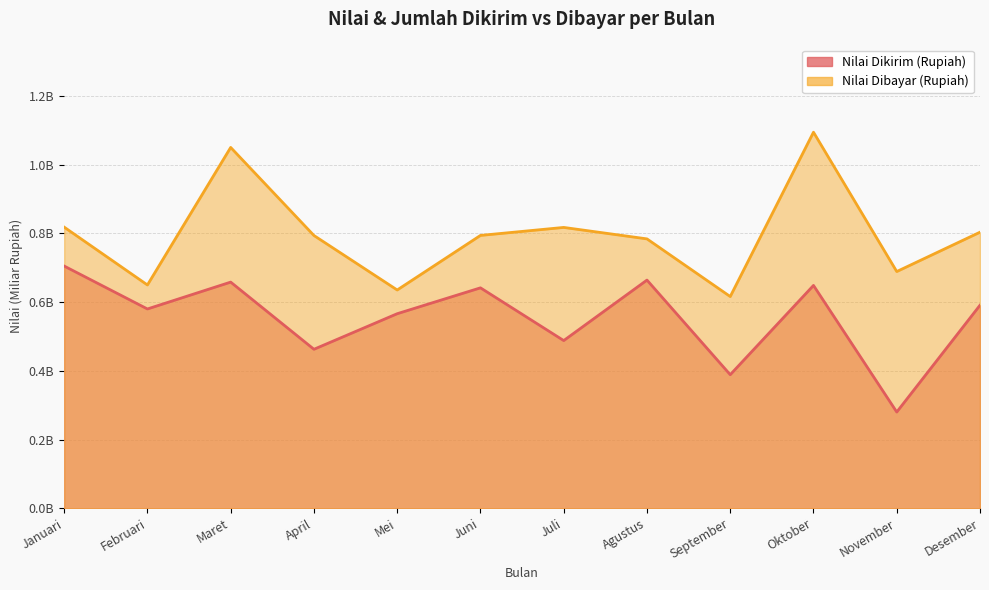

What is the total value across all series at Januari?

1.5